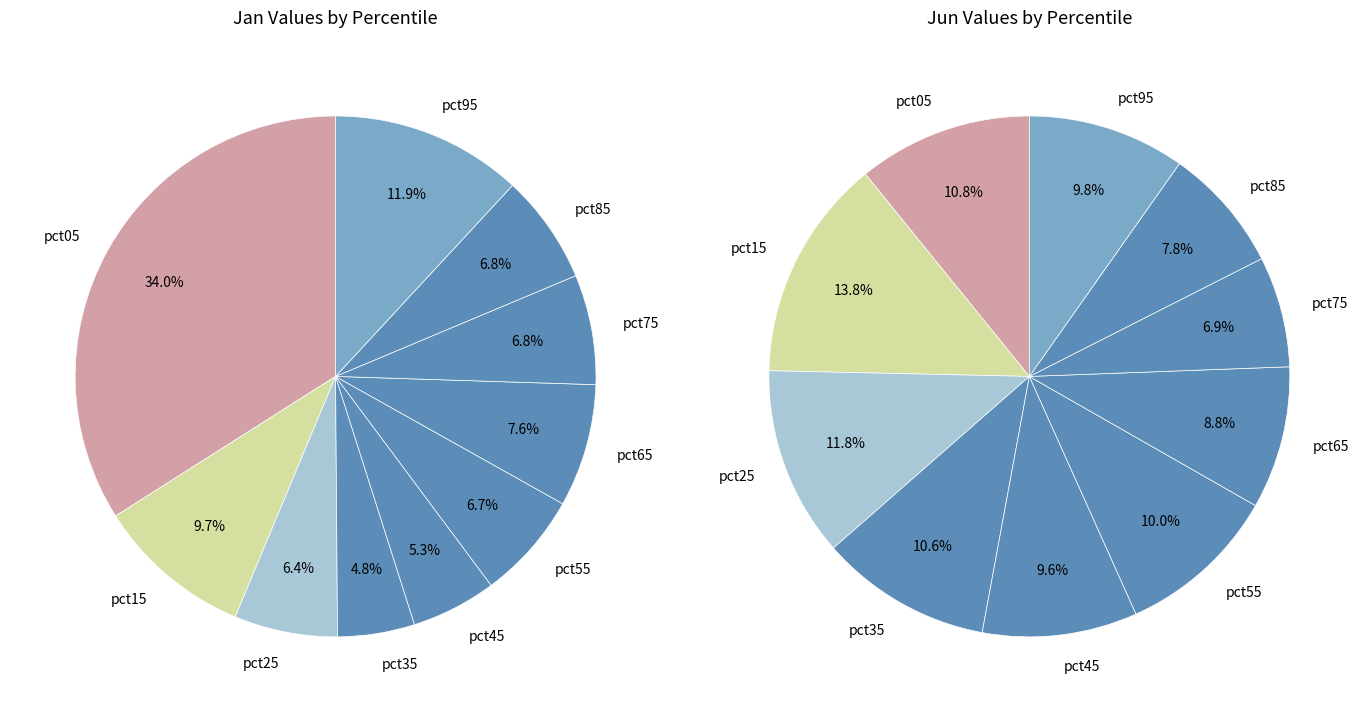

True or false: 2 accounts for 12% of the total.

True